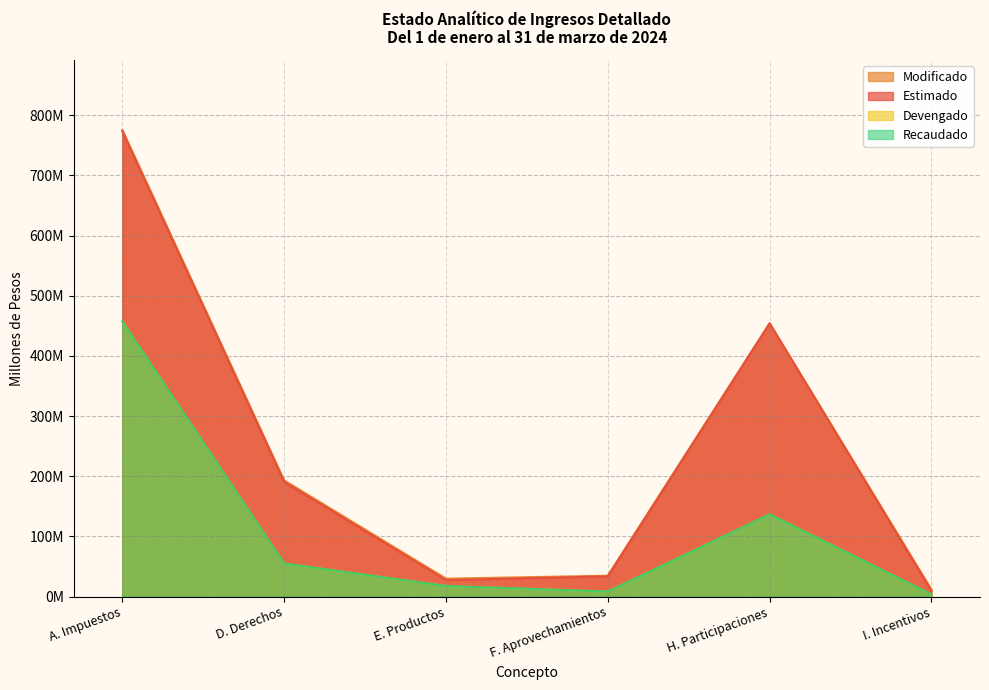

Which series changed the most between F. Aprovechamientos and H. Participaciones?

Estimado